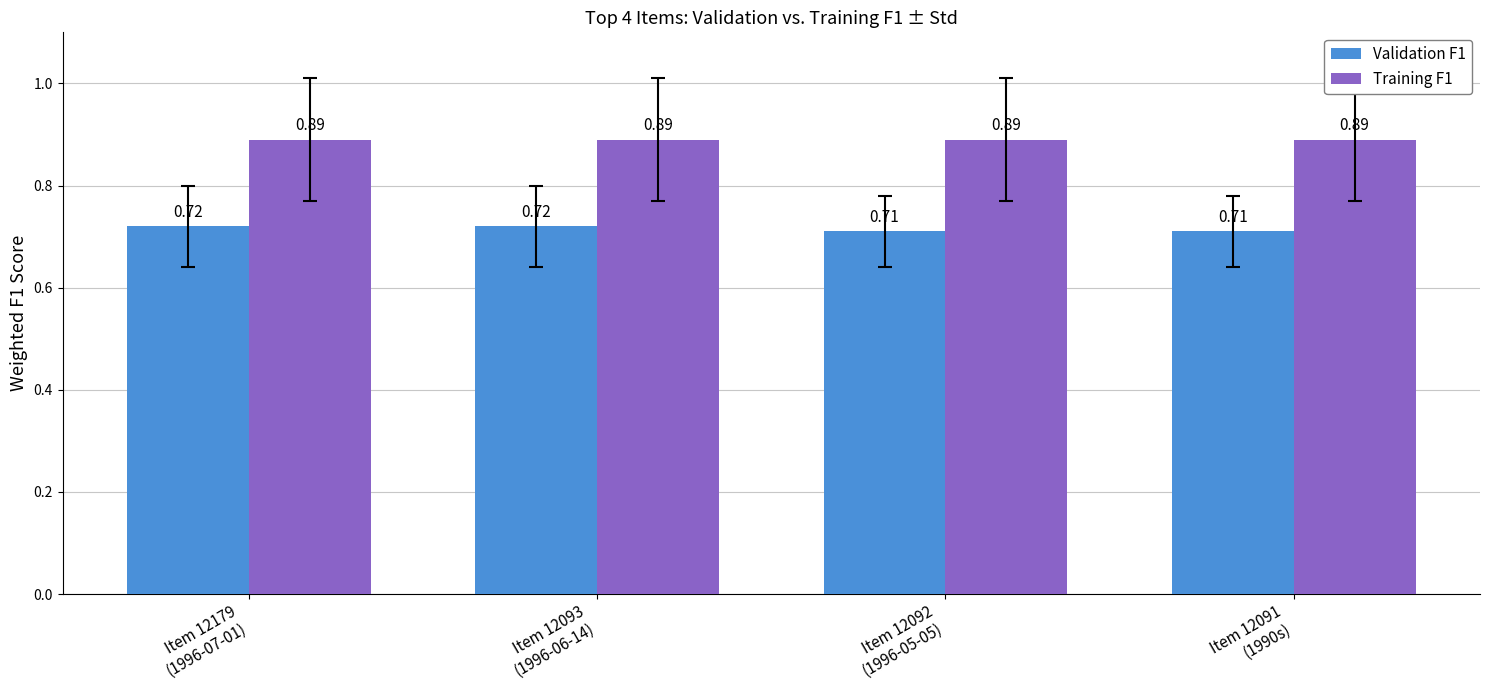

At how many categories does at least one series exceed 0?

4